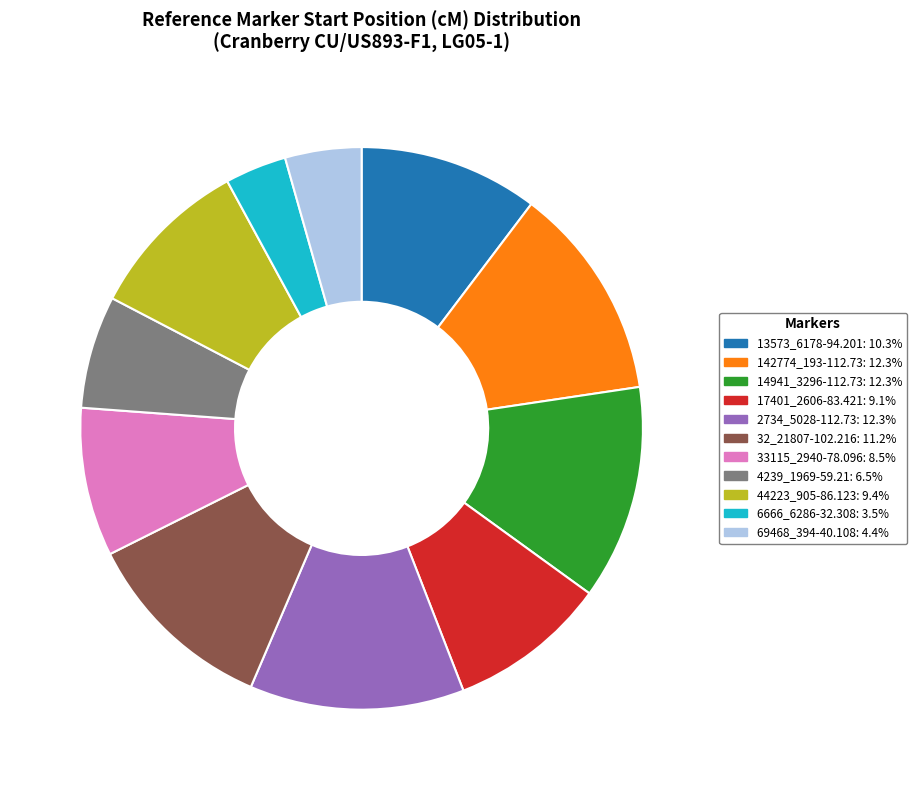

Which has a higher value, 44223_905-86.123 or 6666_6286-32.308?

44223_905-86.123